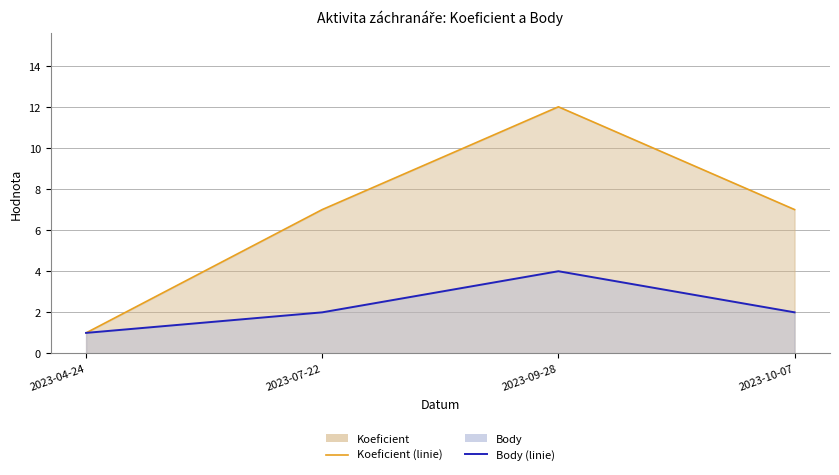

List the series in order of their overall mean, highest first.

Koeficient (linie), Body (linie)